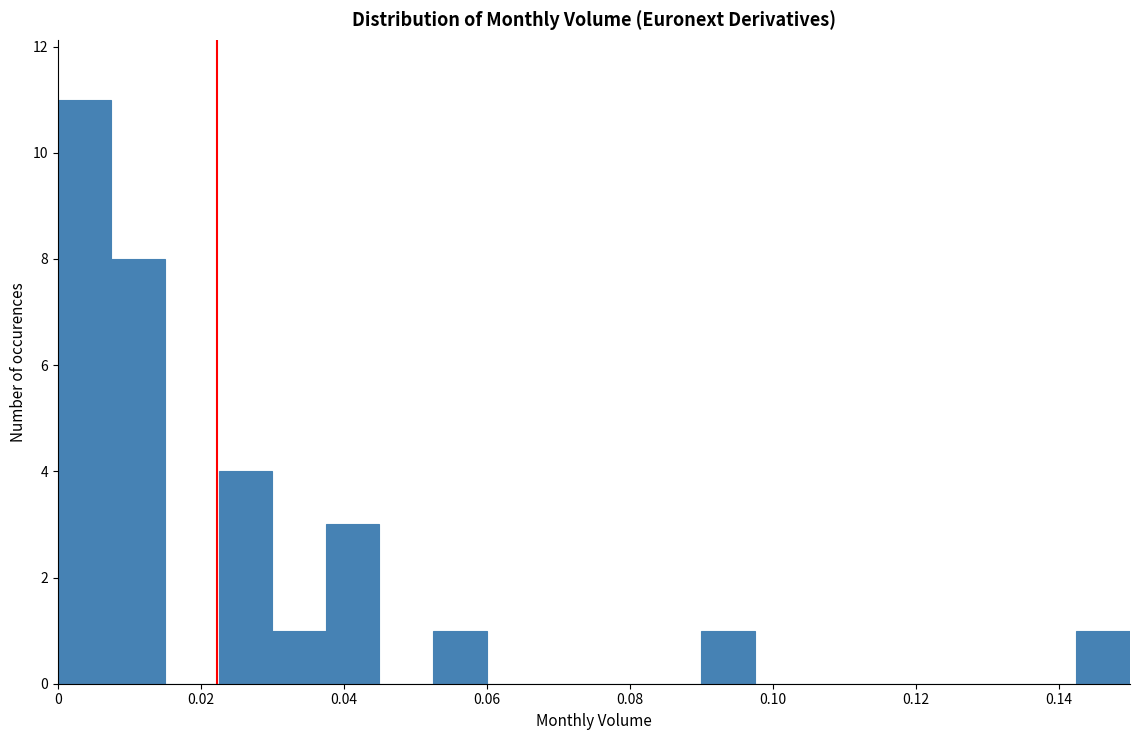

Around what value on the x-axis is the tallest bar? Give the approximate position of its centre, as read against the axis.

0.004